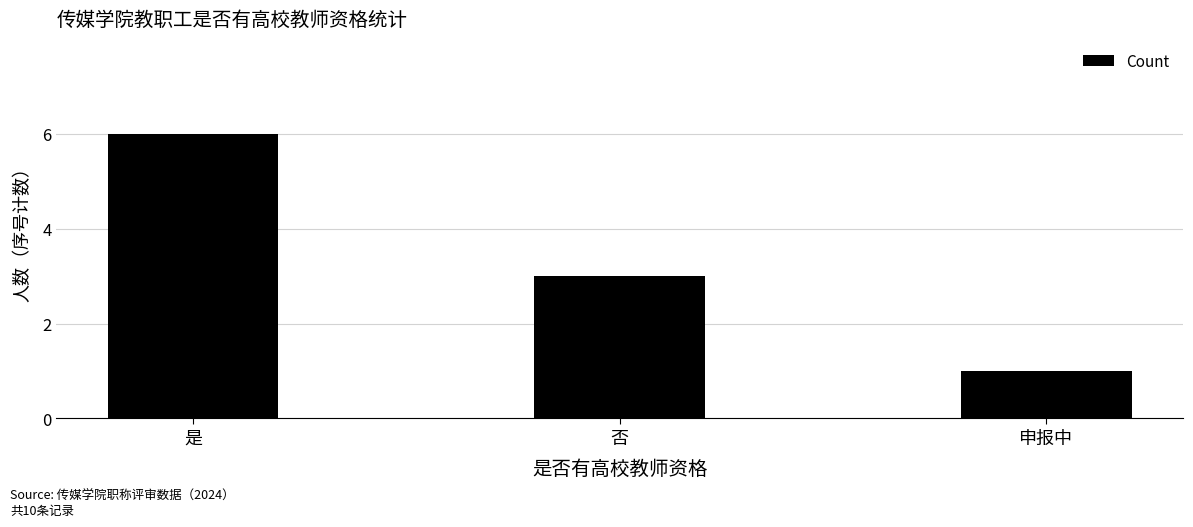

Approximately how many times larger is the value at 申报中 compared to 否?

0.3